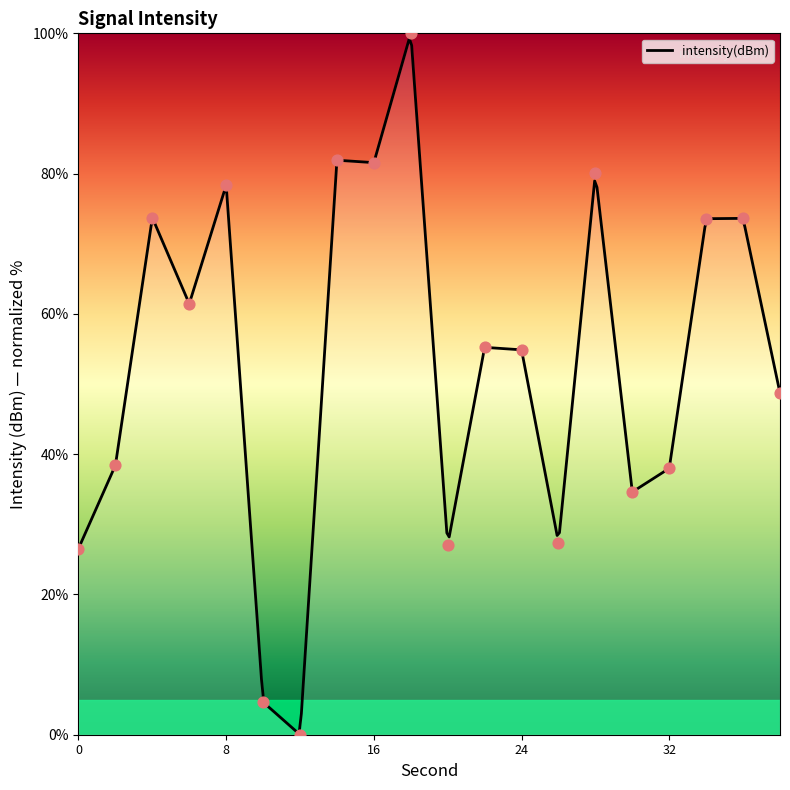

What is the change in value from 2 to 30?

-3.8